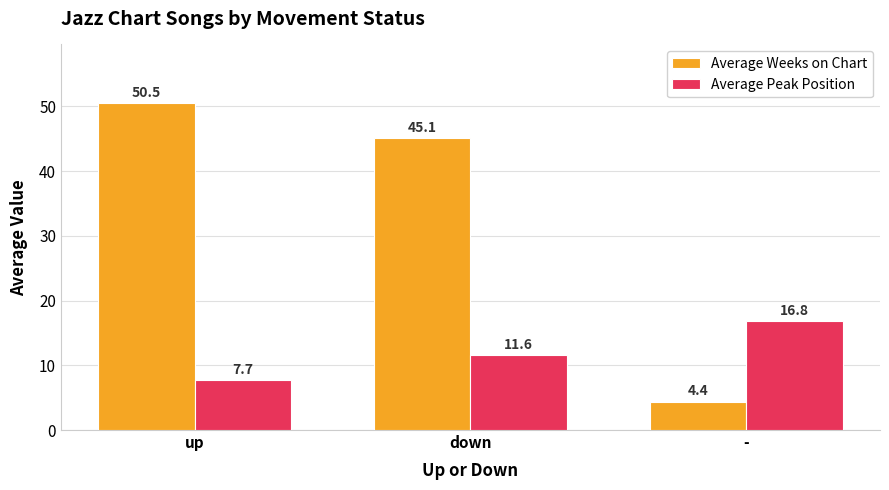

What is the label of the 1st bar from the right?

-